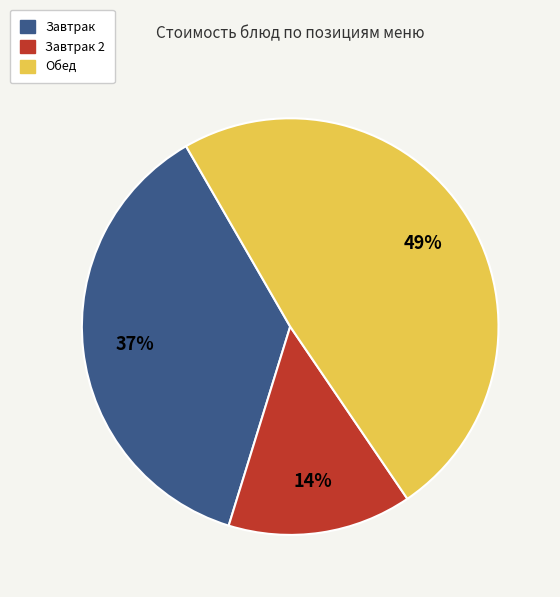

Does any single category account for the majority?

No